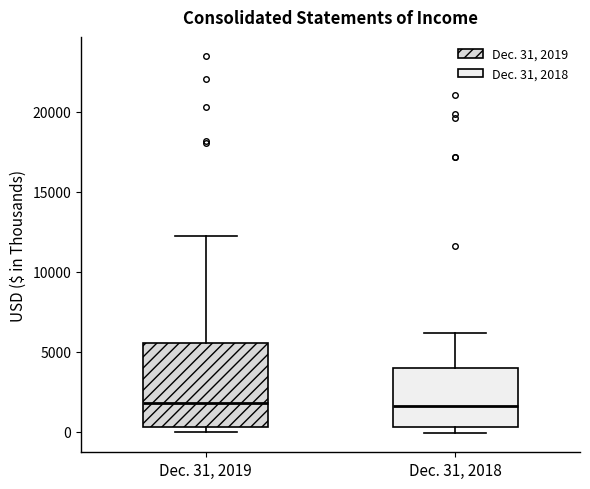

Reading left to right, read every box against the y-axis: the position of its median line, the range the box covers, and the ends of its whiskers. The values are not printed on the chart, so give them approximately, as read against the axis.

Dec. 31, 2019: median 2000, box 500 to 5500, whiskers 0 to 12000
Dec. 31, 2018: median 1500, box 500 to 4000, whiskers 0 to 6000